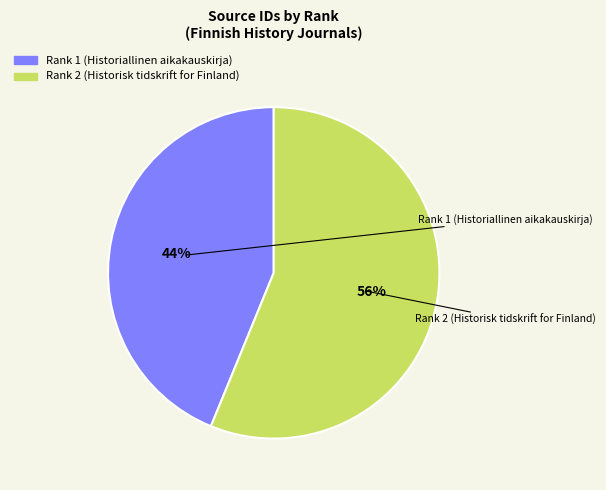

Is the sum of Rank 1 (Historiallinen aikakauskirja) and Rank 2 (Historisk tidskrift for Finland) greater than half?

Yes